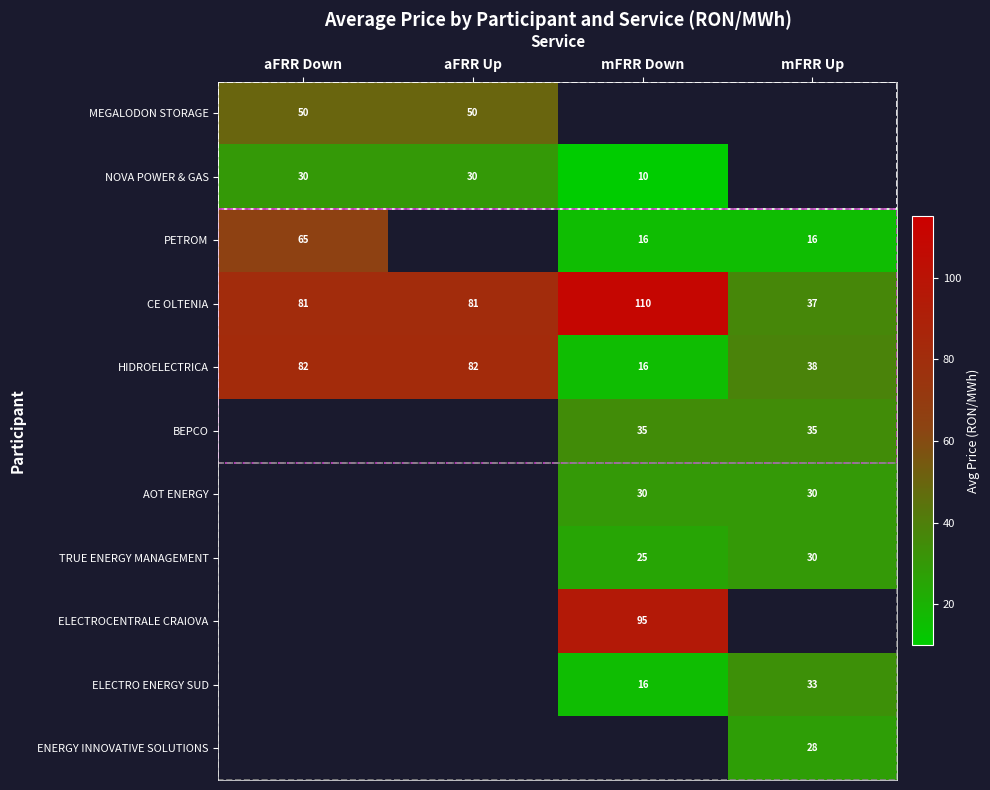

Which has a higher value, mFRR Up or aFRR Down?

aFRR Down